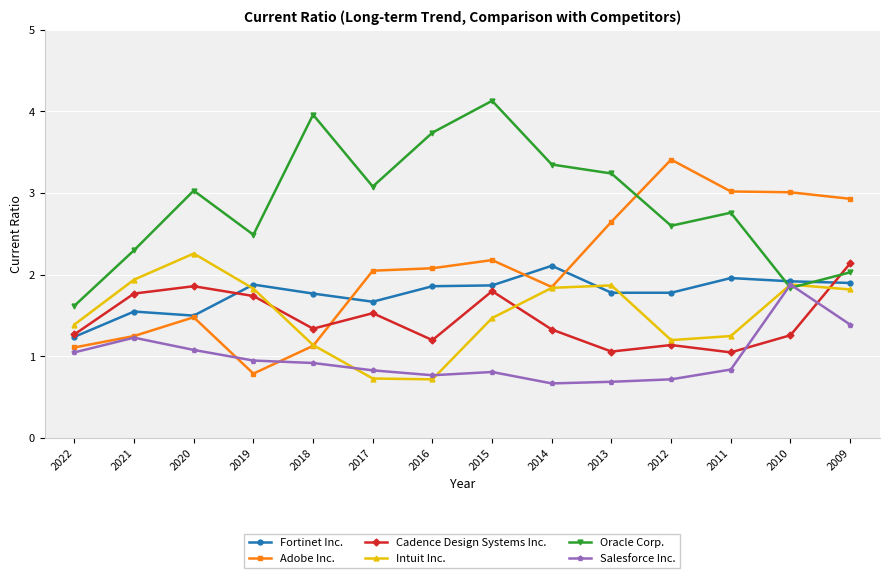

What are all the series names shown in the legend?

Fortinet Inc., Adobe Inc., Cadence Design Systems Inc., Intuit Inc., Oracle Corp., Salesforce Inc.